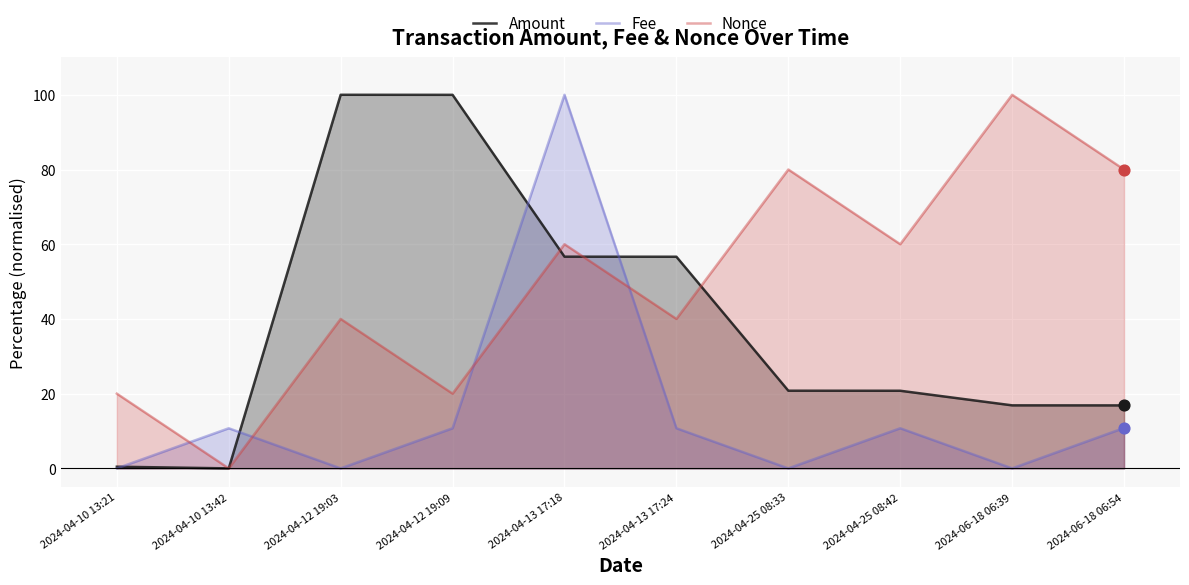

At how many categories does at least one series exceed 59?

7